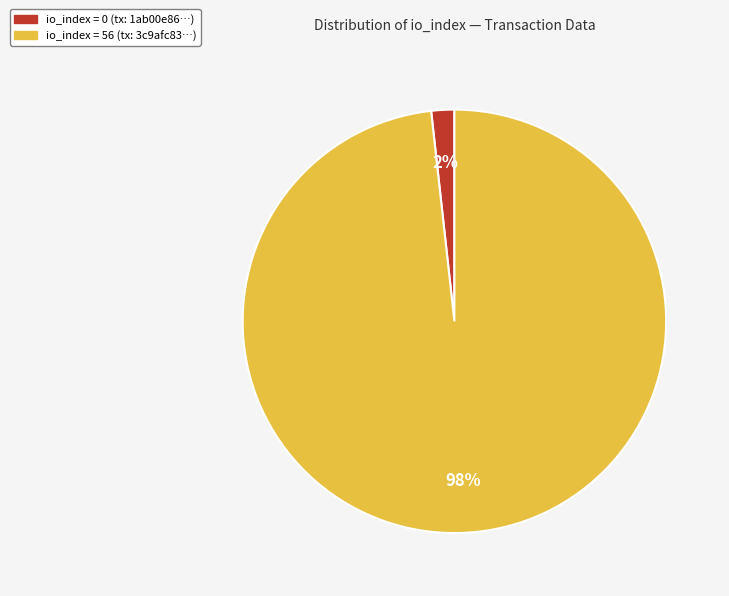

To the nearest percent, what is the average slice percentage?

50%